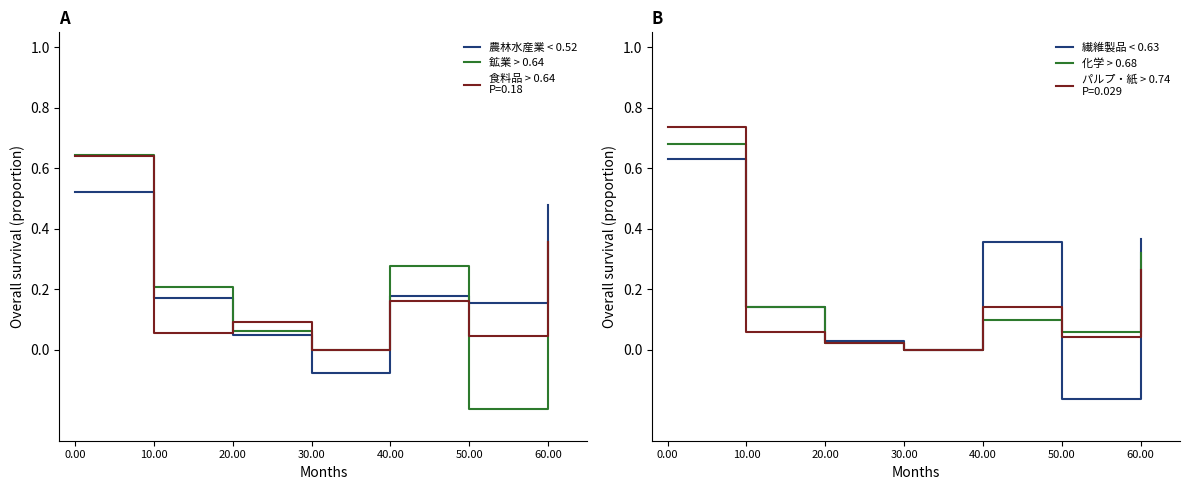

What is the label of the 4th point from the right?

30.00